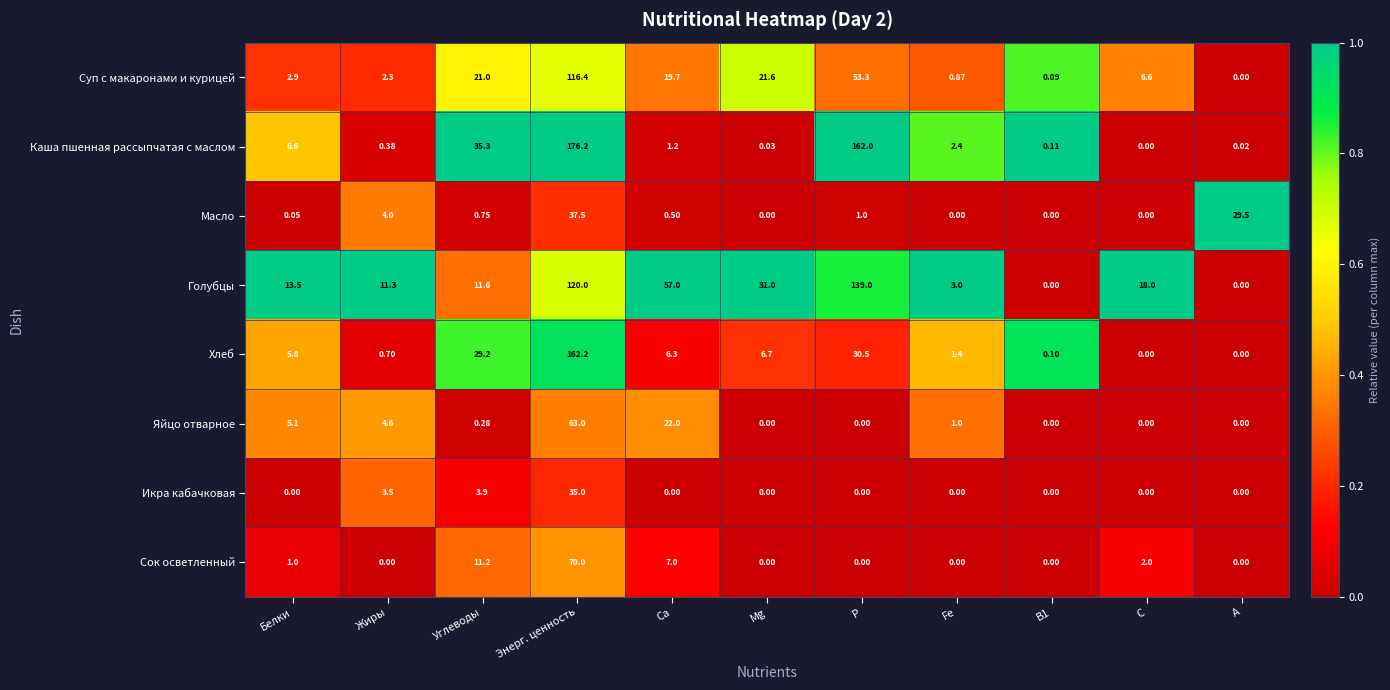

Between P and C, which series saw the biggest shift?

Каша пшенная рассыпчатая с маслом